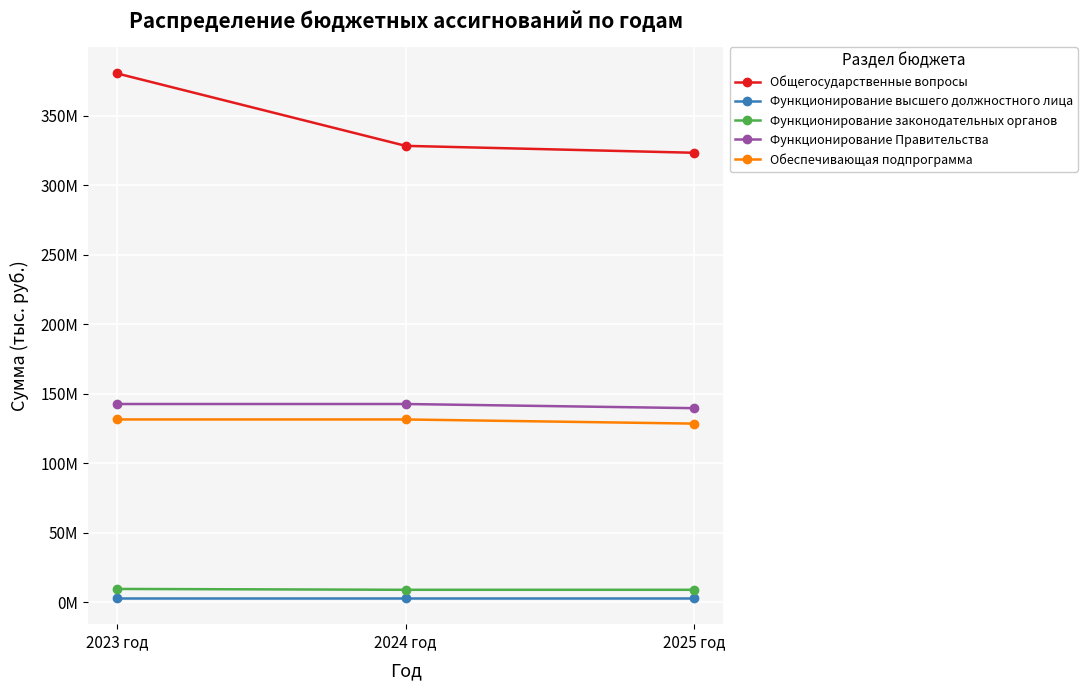

At which category is the sum across all series the highest?

2023 год